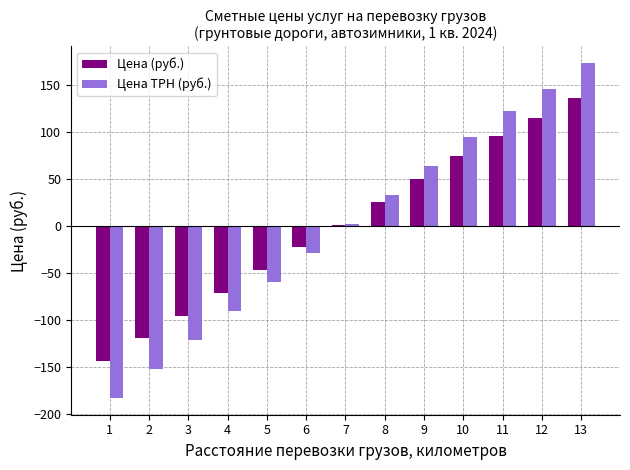

Is the value of Цена (руб.) at 11 greater than the value of Цена ТРН (руб.) at 9?

Yes